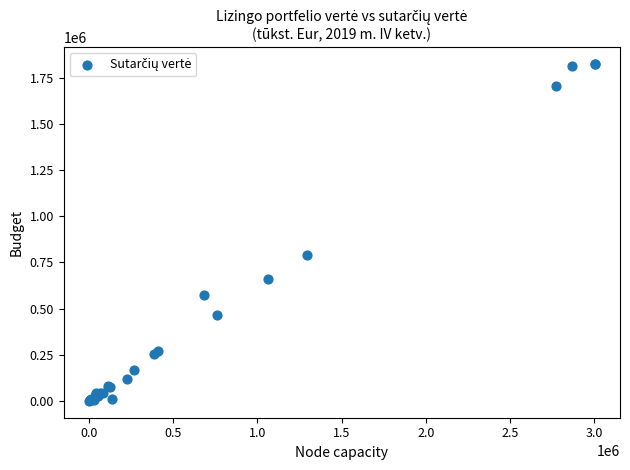

What Y value in the scatter plot is closest to 912022?

790394